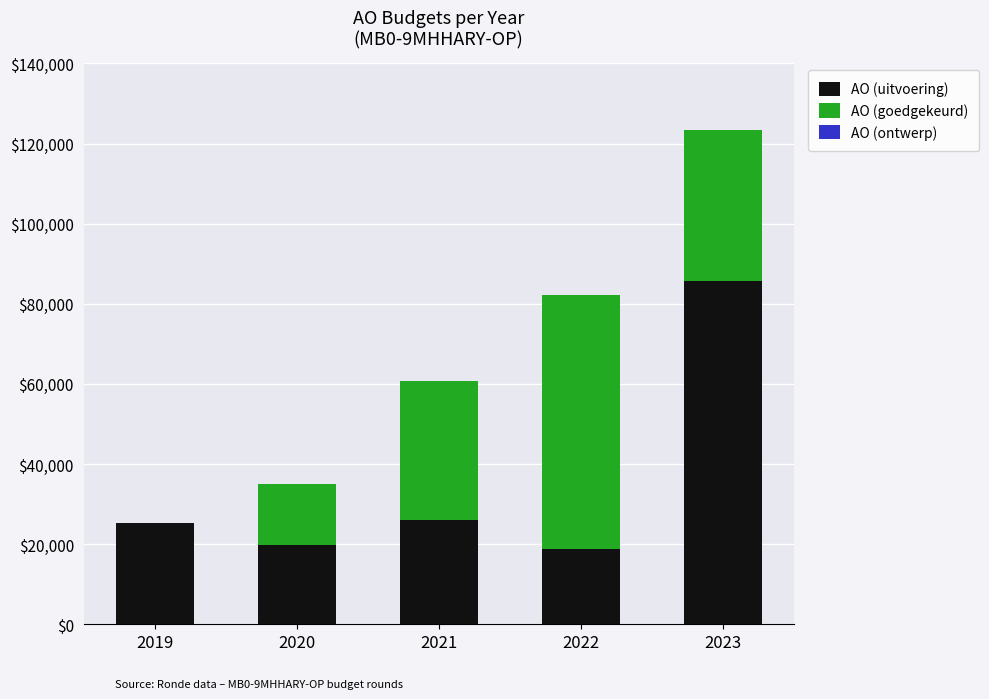

Reading left to right, what are the values for AO (uitvoering)?

2019=25186	2020=19850	2021=25910	2022=18824	2023=85813